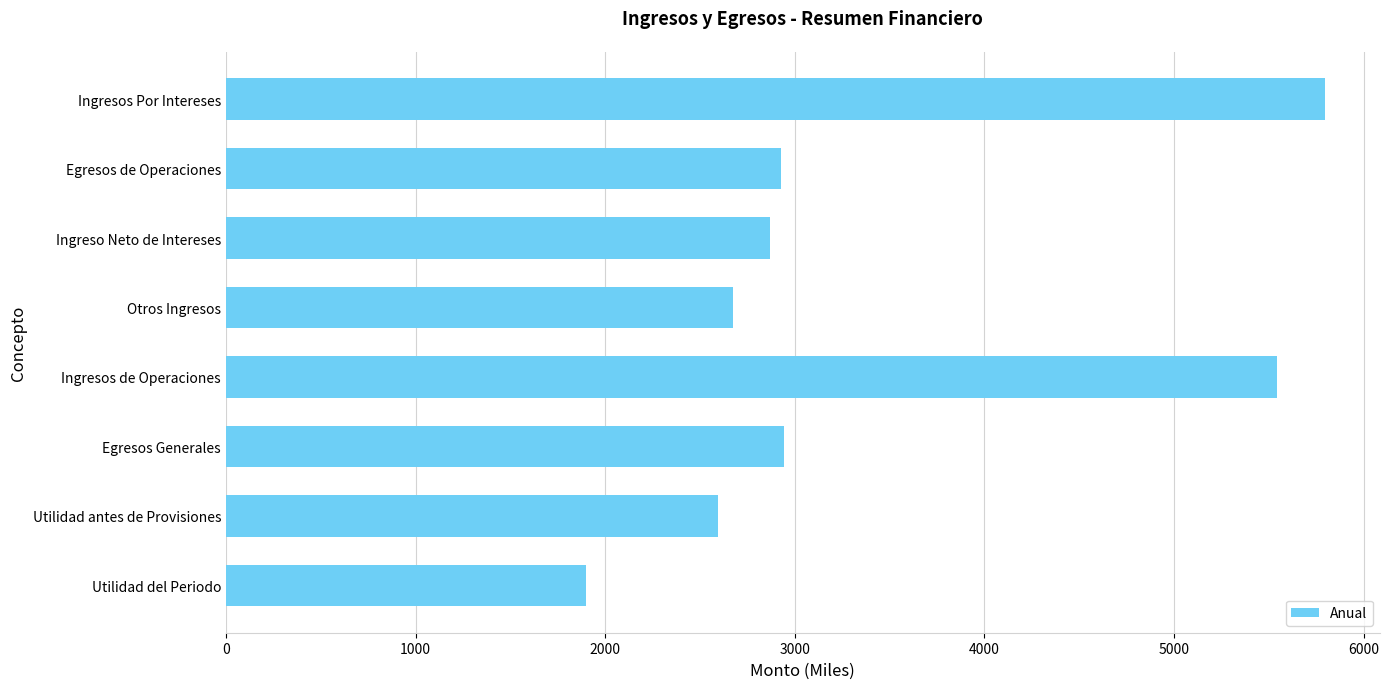

What is the maximum value shown in the chart?

5796.1